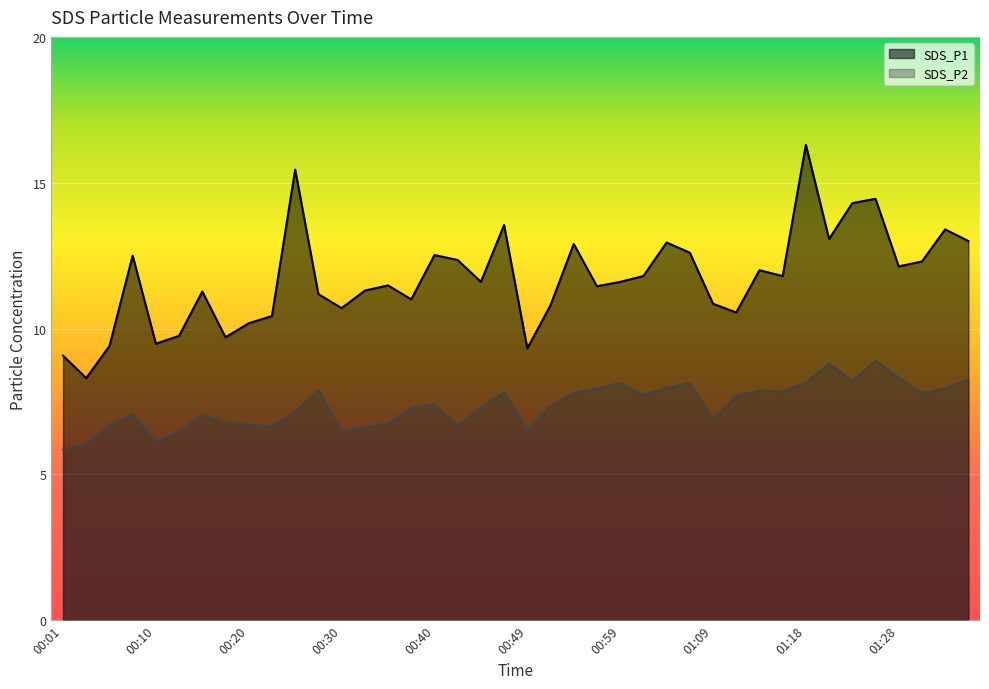

What is the maximum value shown in the chart?

16.3